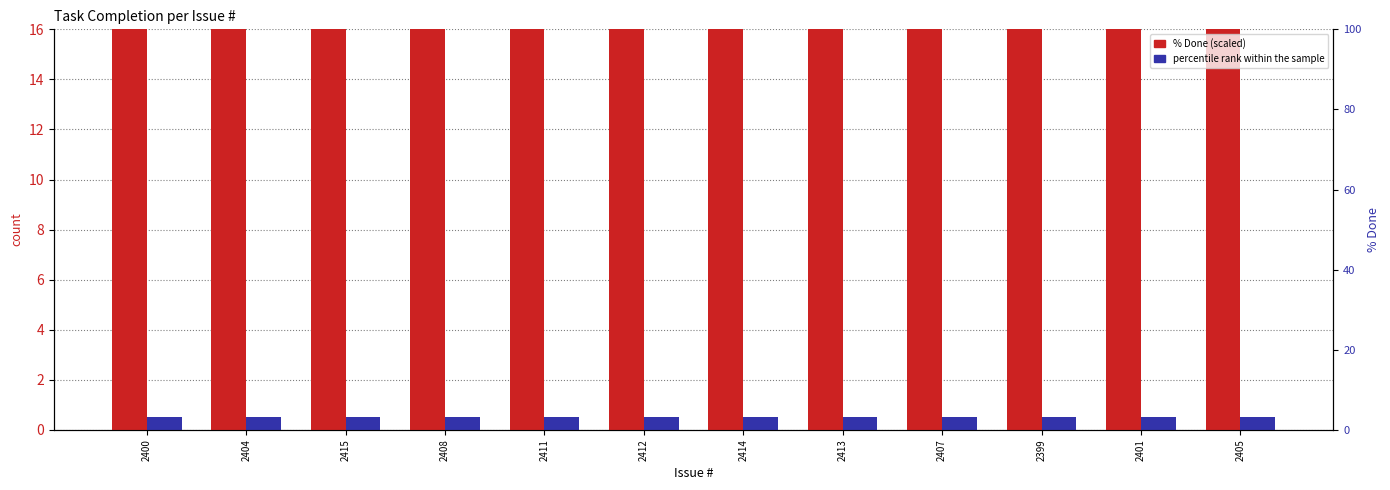

What position from the right is 2412?

7